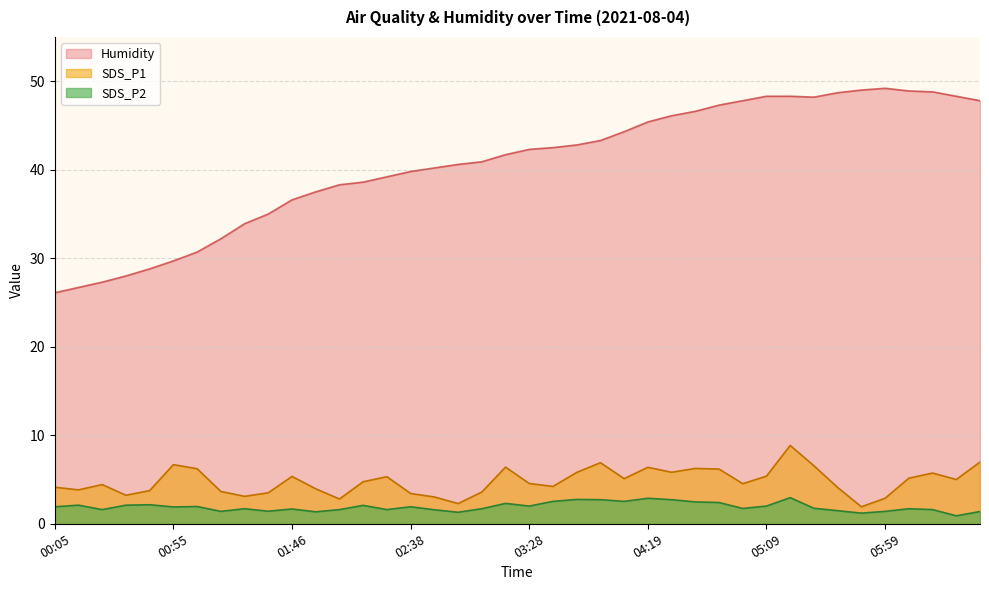

At how many categories does at least one series exceed 39?

26